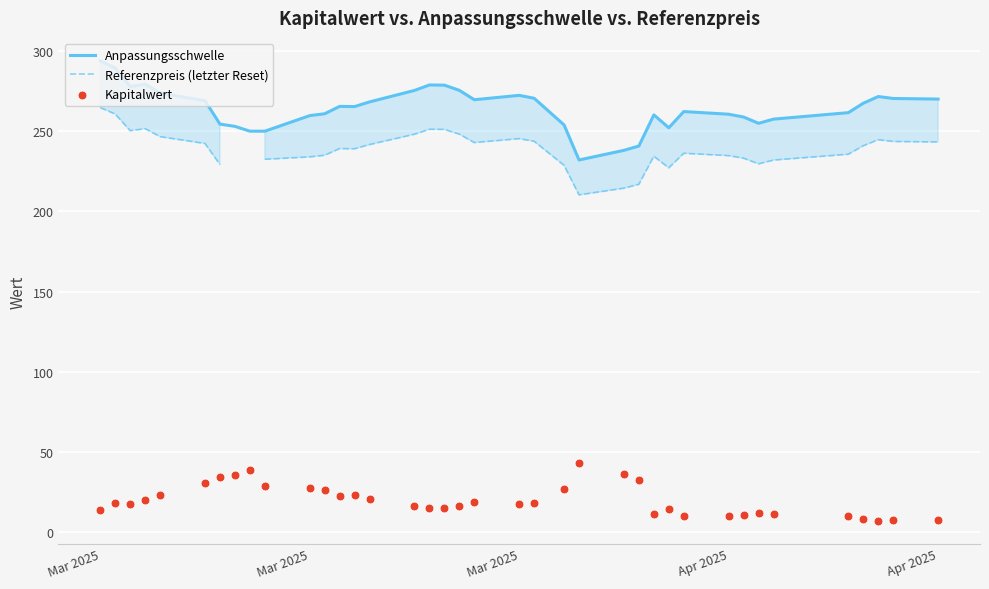

Which series contains the highest Y value?

Anpassungsschwelle